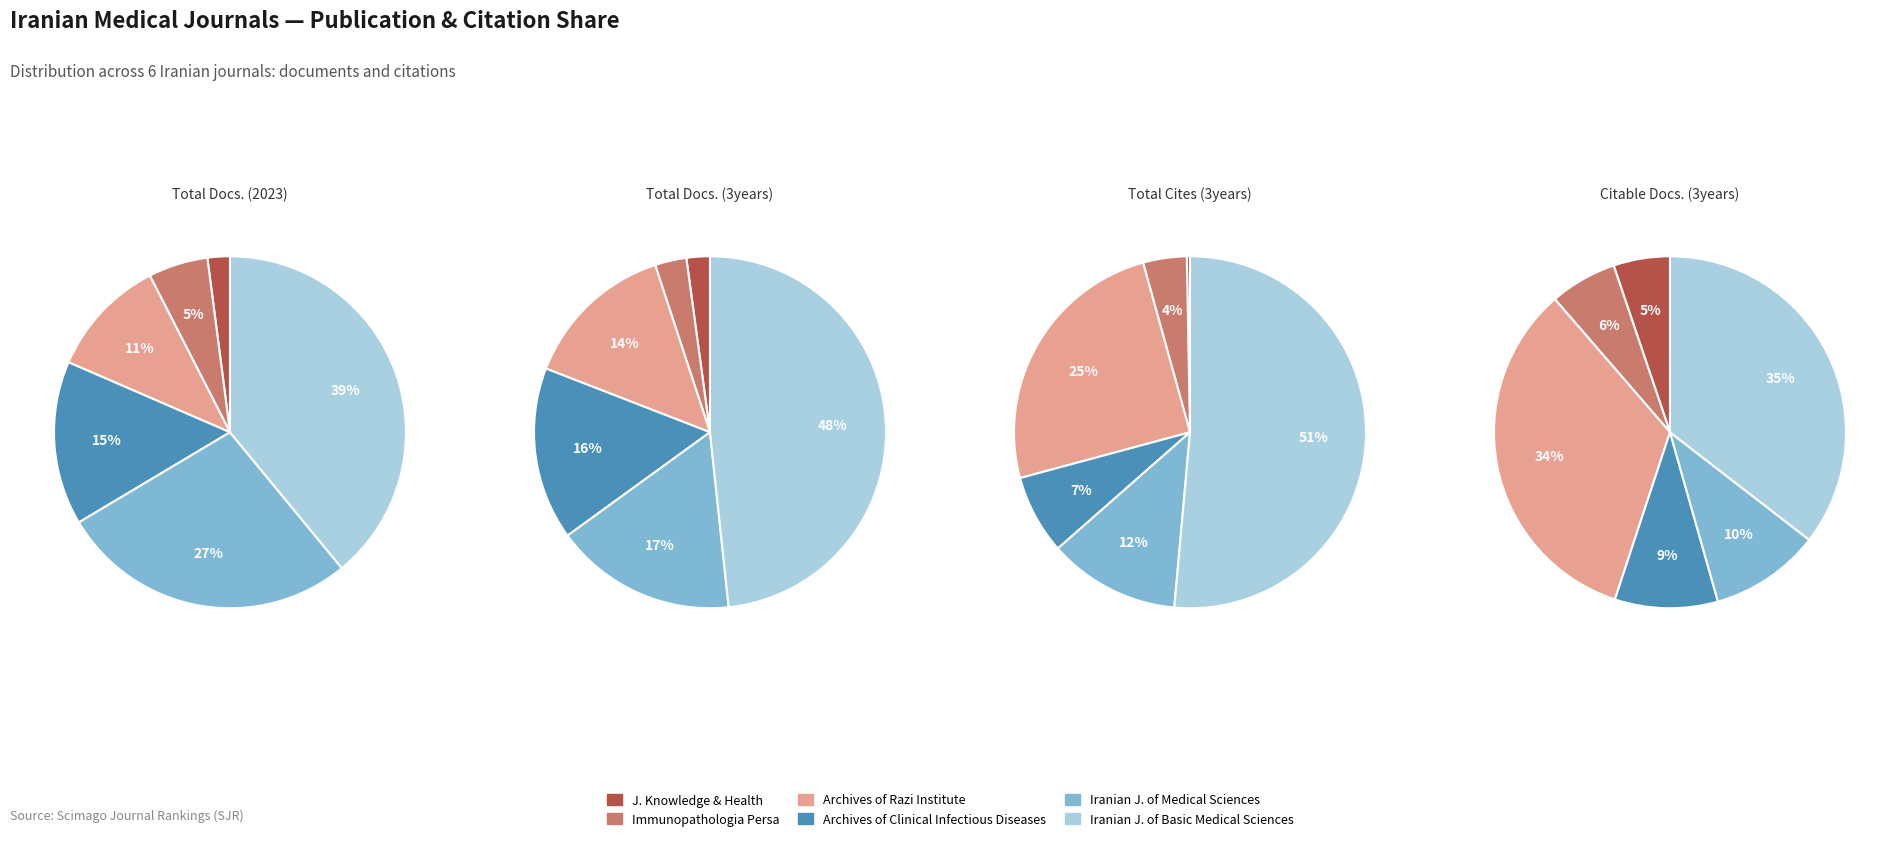

Which slice is the largest?

Iranian Journal of Basic Medical Sciences